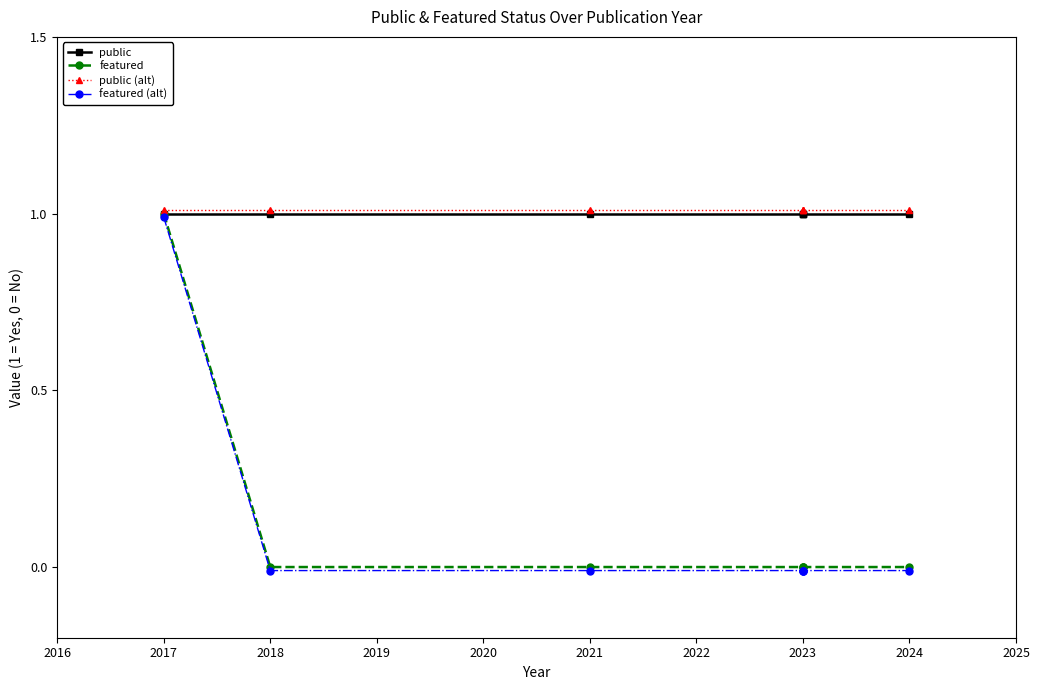

Between 2023 and 2024, which series saw the biggest shift?

public